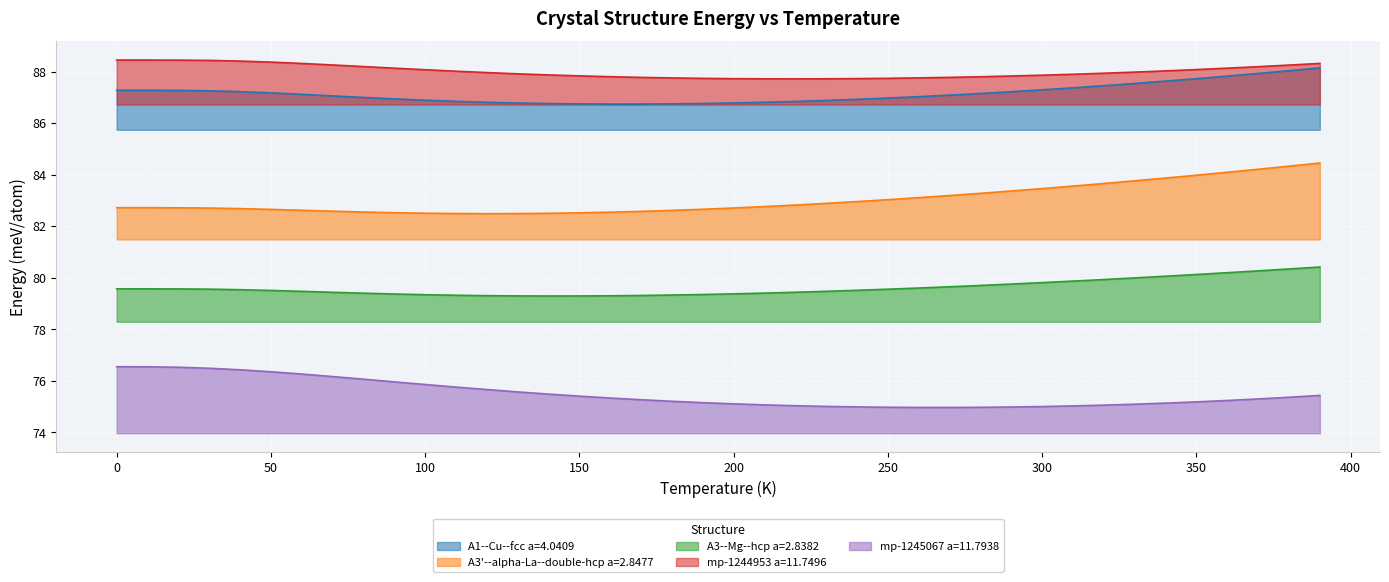

What is the difference between the maximum and minimum values in the A1--Cu--fcc a=4.0409 series?

1.4